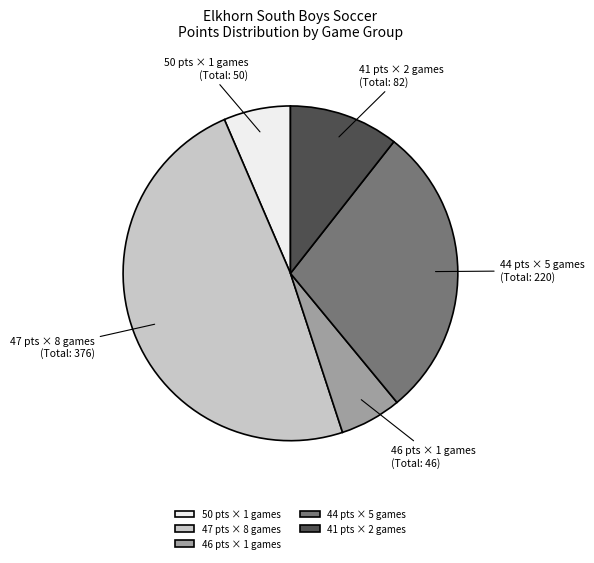

Rank the categories by value from highest to lowest.

47 pts × 8 games, 44 pts × 5 games, 41 pts × 2 games, 50 pts × 1 games, 46 pts × 1 games